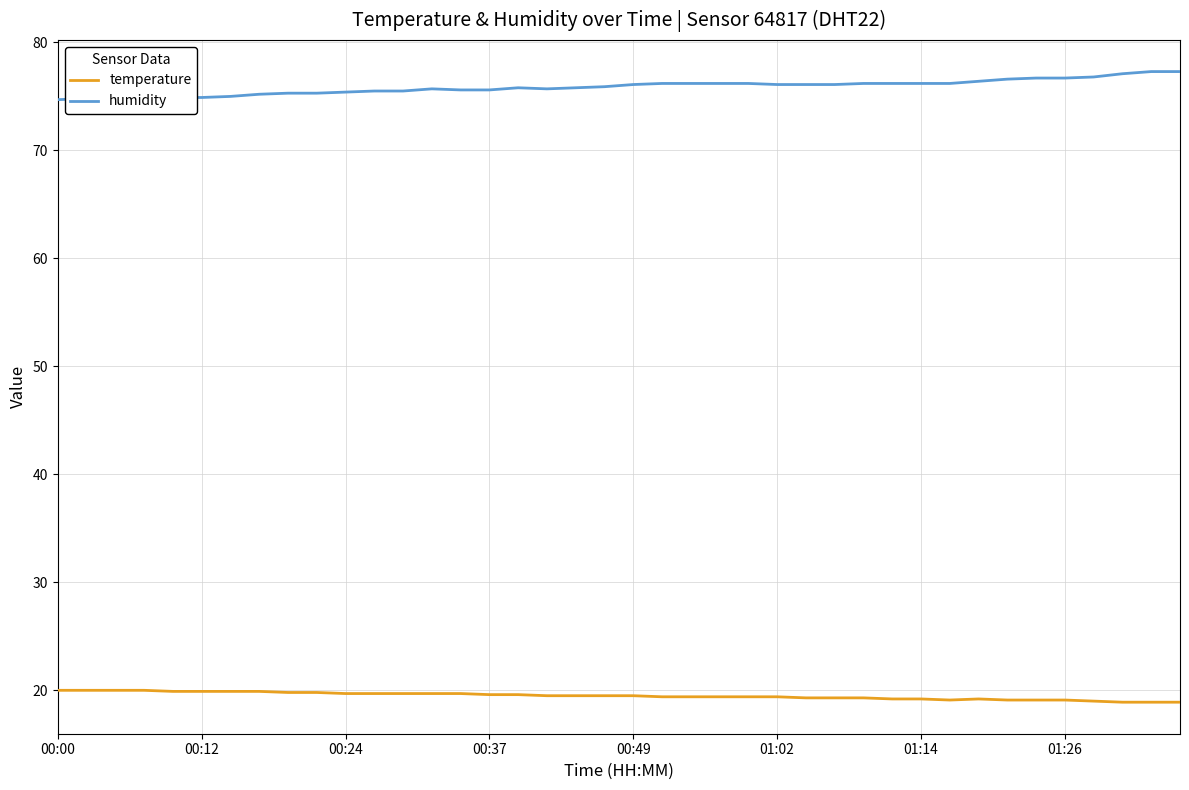

True or false: humidity and temperature cross at least once.

False